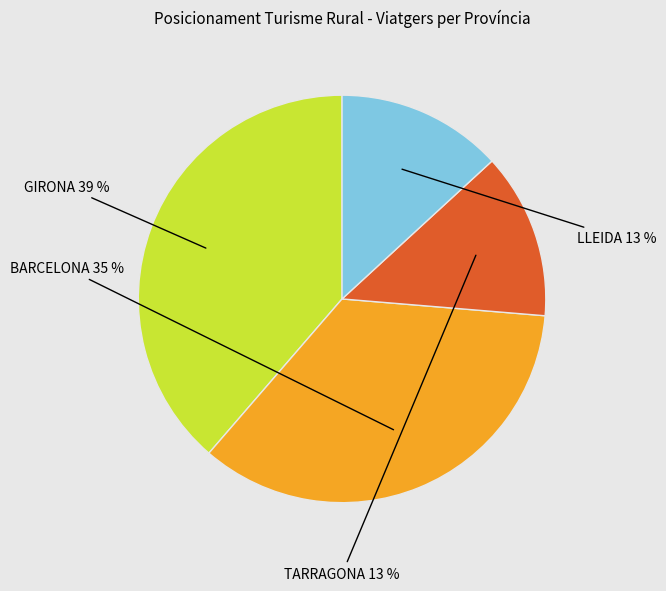

To the nearest percent, what is the difference between the largest and smallest slice percentages?

26%